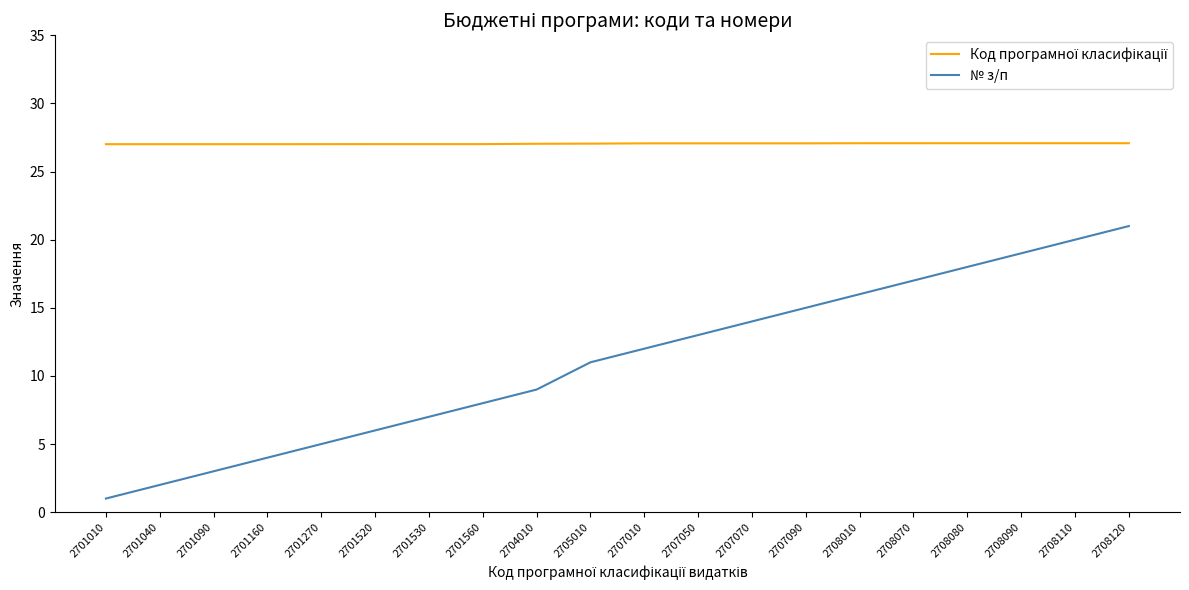

What is the highest value of the № з/п series?

21.0